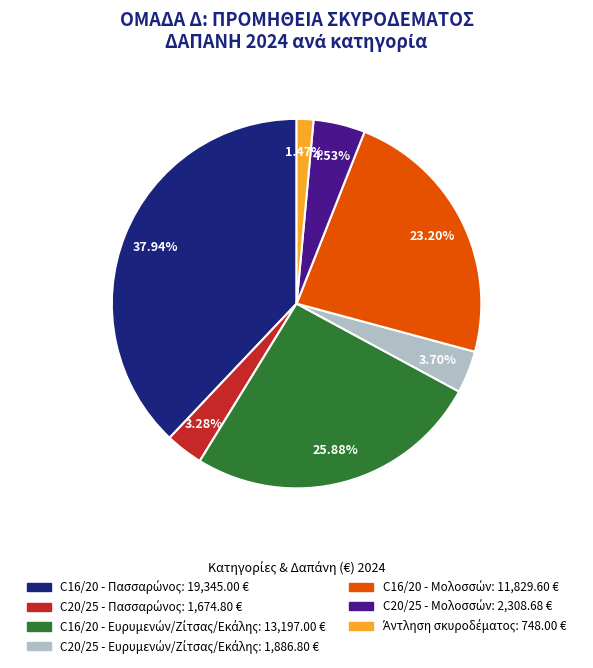

How many segments does this pie chart have?

7